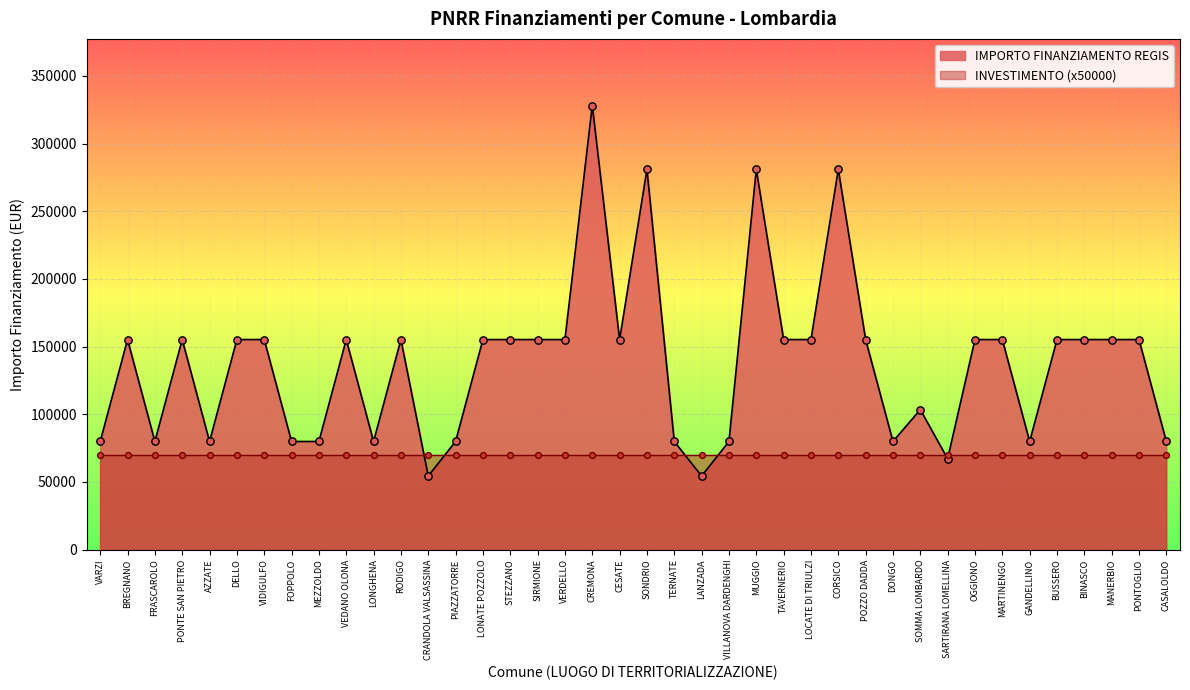

What is the ratio of the value at CRANDOLA VALSASSINA to the value at VERDELLO?

0.4